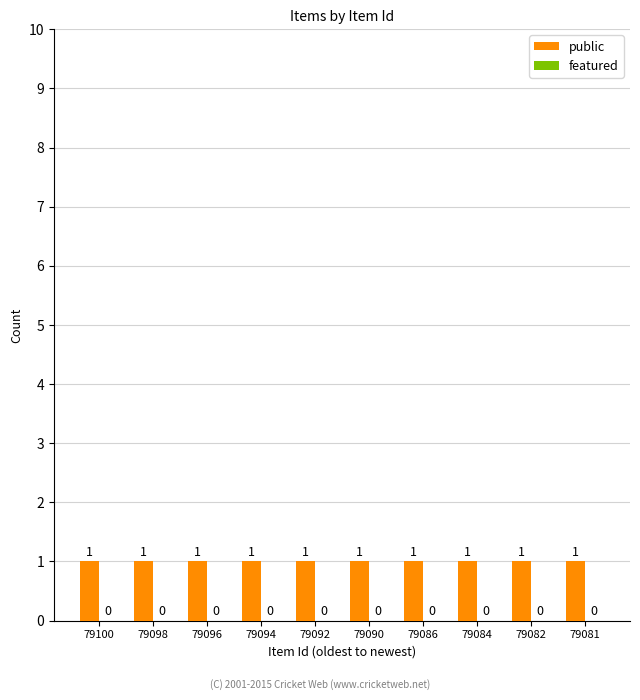

At which label is featured closest to 0?

79100